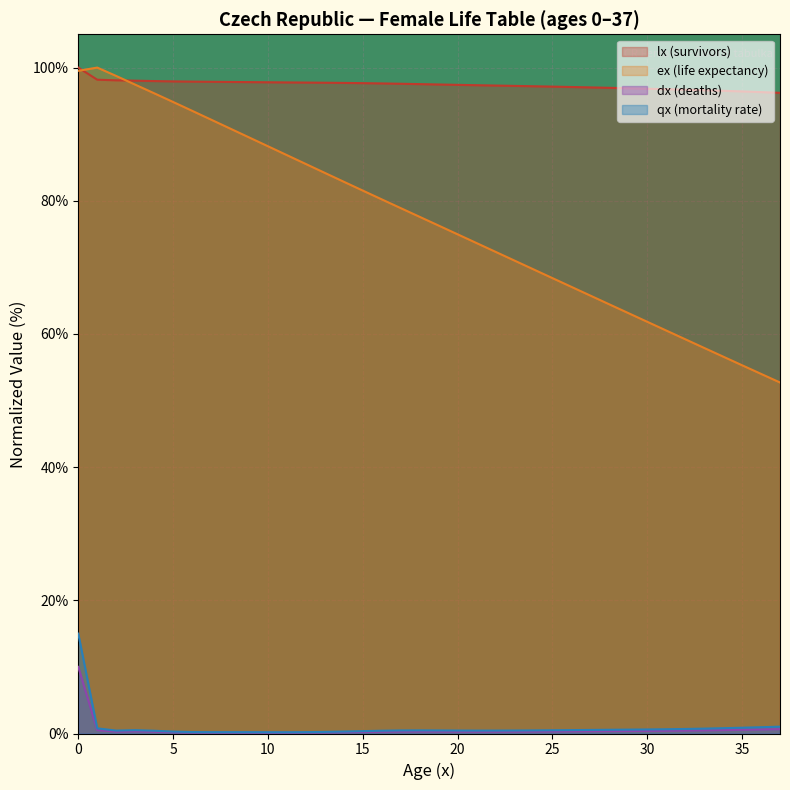

True or false: qx and lx cross at least once.

False